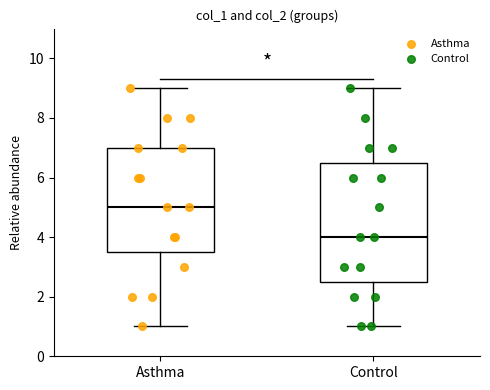

Comparing the boxes themselves (not the whiskers), which one is the tallest?

Control